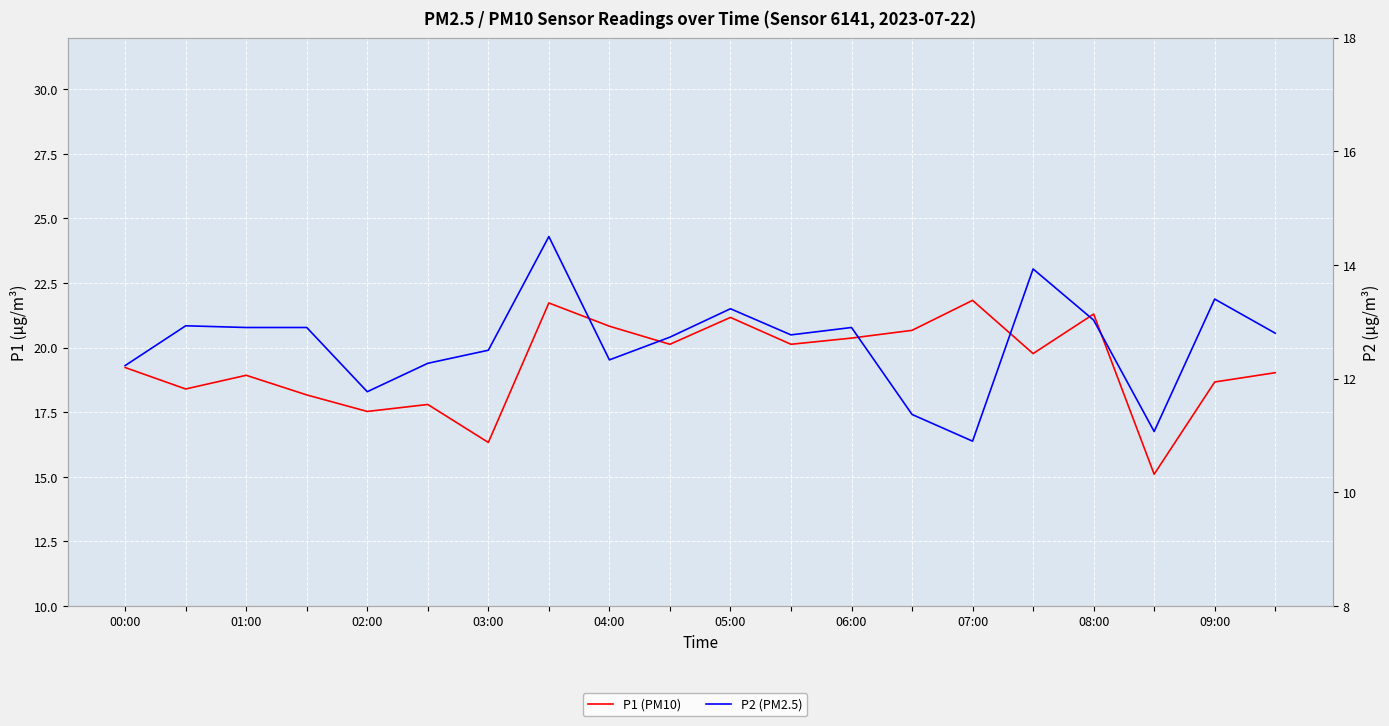

What is the average value of the P2 (PM2.5) series?

12.6